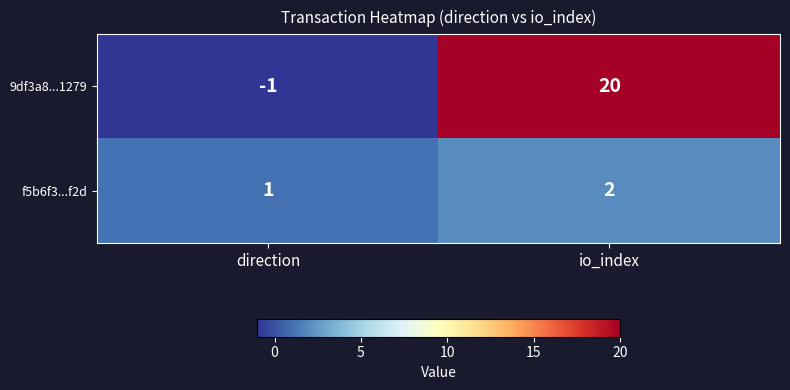

Which label corresponds to the smallest value in the chart?

direction